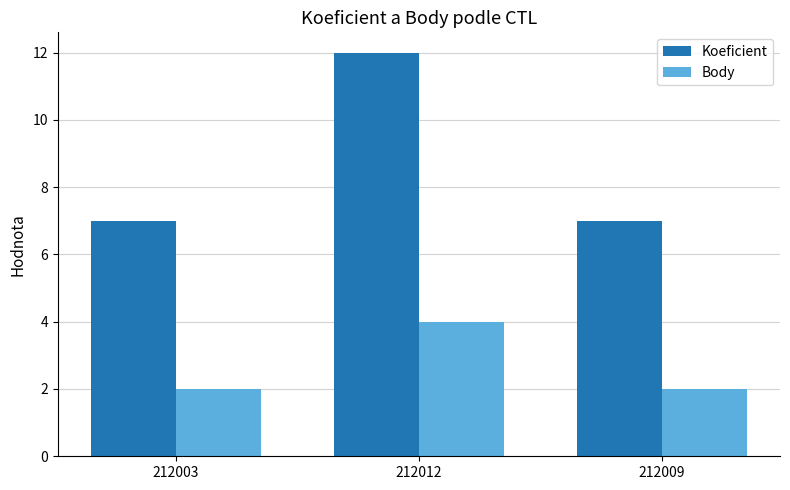

Reading left to right, extract all data points from this chart.

Koeficient: 212003=7	212012=12	212009=7
Body: 212003=2	212012=4	212009=2